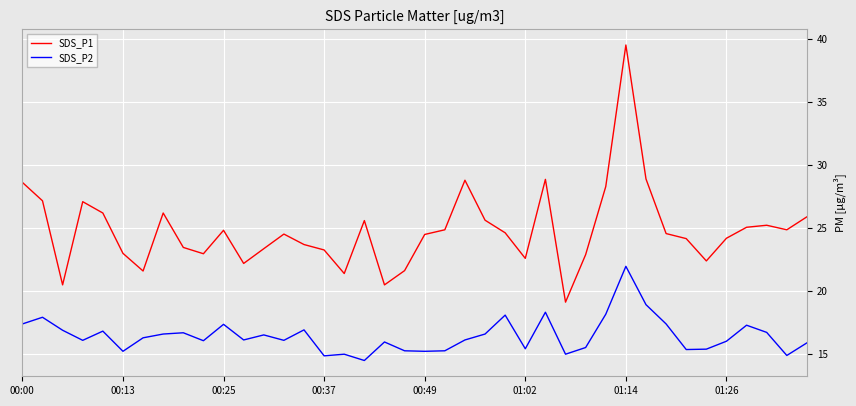

What is the difference between the second highest and second lowest values in the SDS_P2 series?

4.1